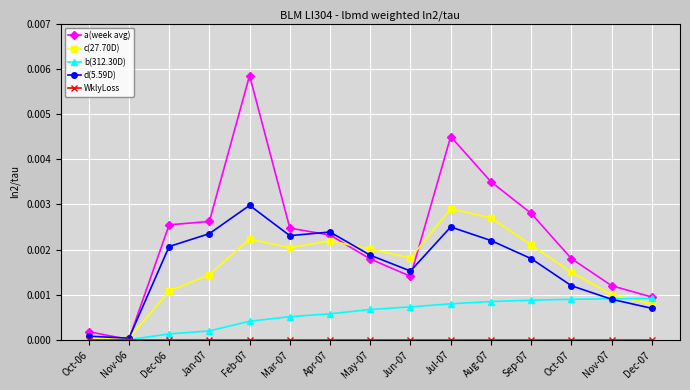

Which series has the widest spread of values?

a(week avg)